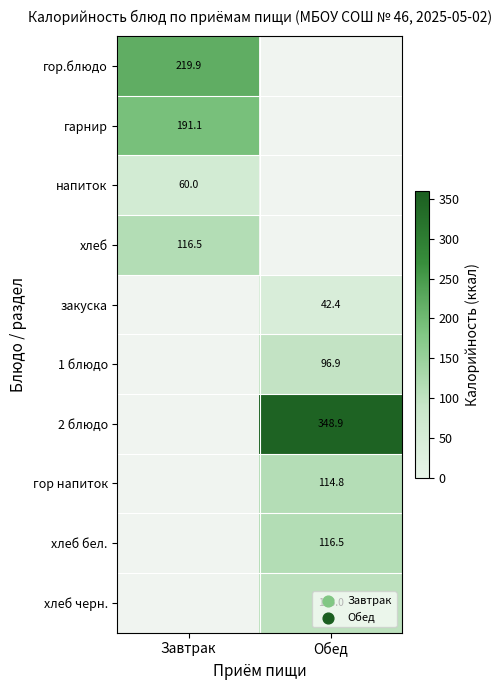

True or false: 1 блюдо has a value of 96.9 at Обед.

True